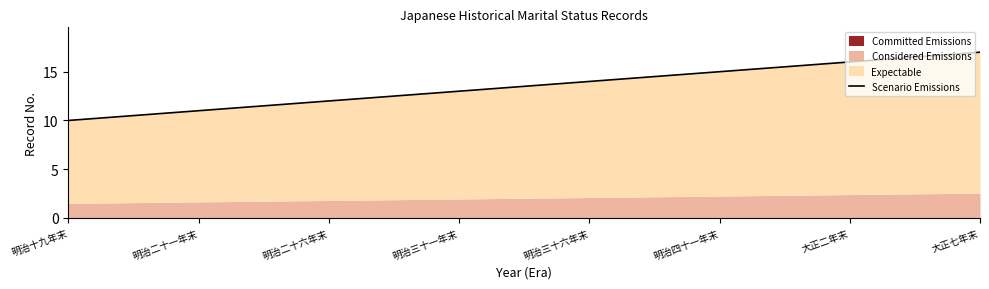

How many lines are shown in the chart?

1